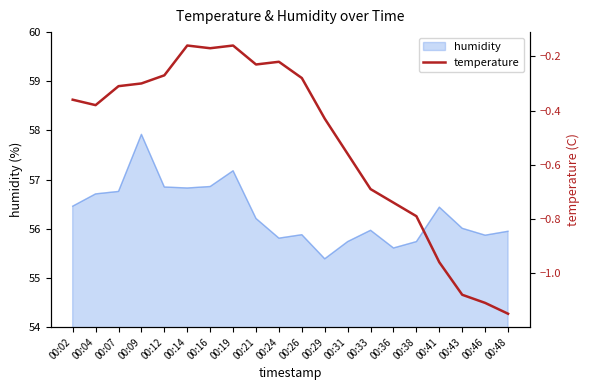

Is it true that humidity equals 91.7 at 00:14?

False